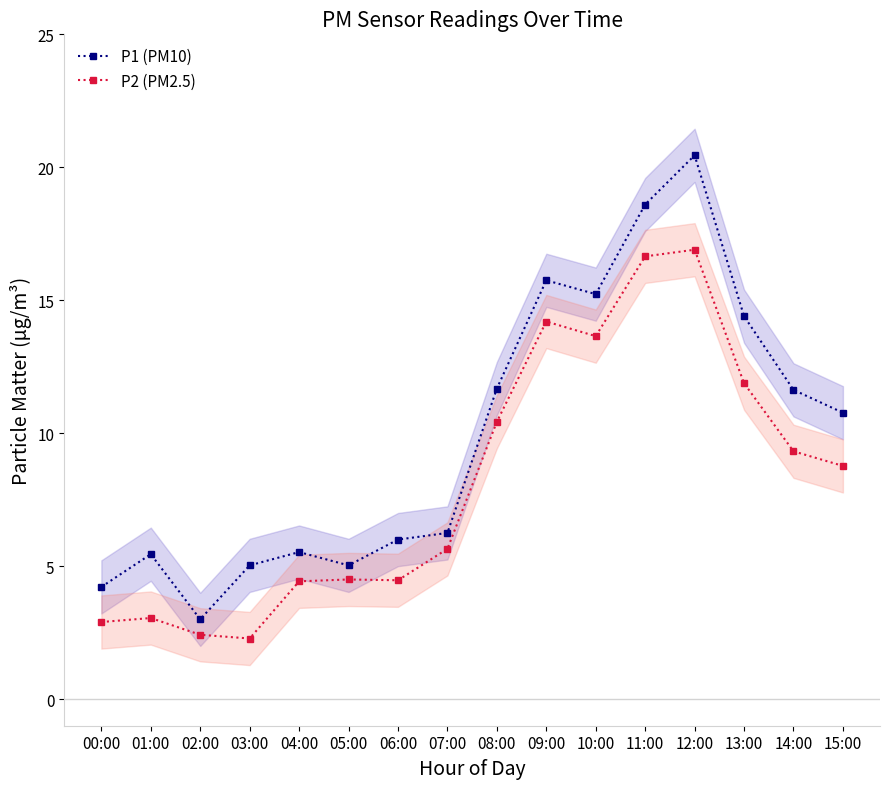

What is the value of the P2 (PM2.5) point at the 11th from the left?

13.7